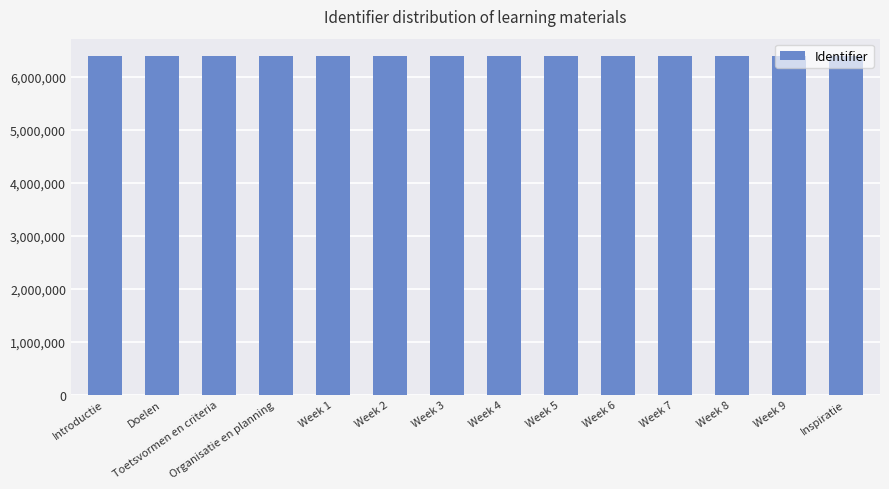

What is the label of the 9th bar from the right?

Week 2